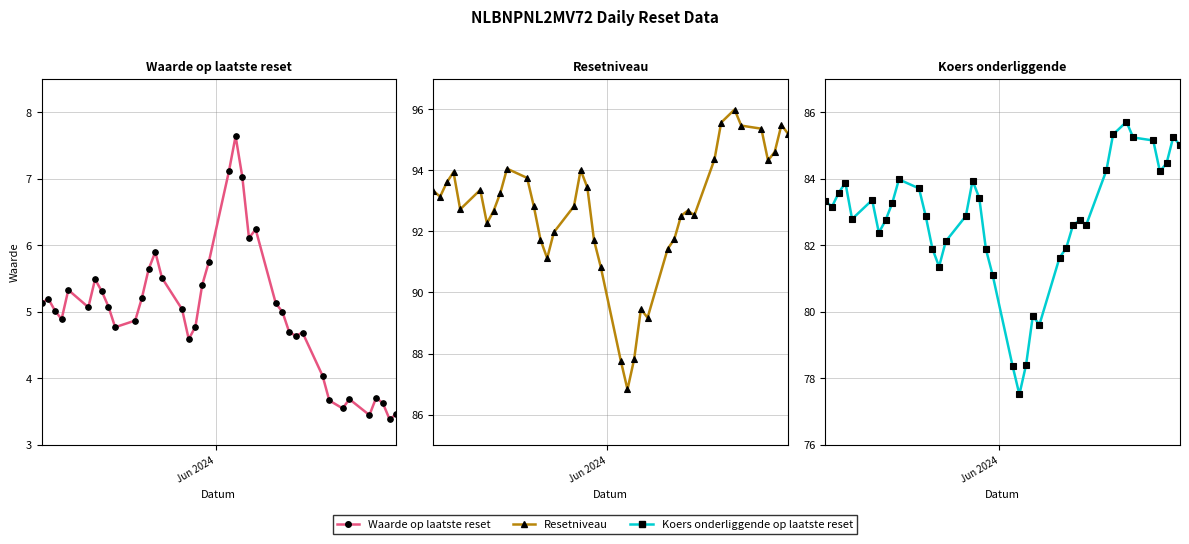

How many series are shown in this chart?

3